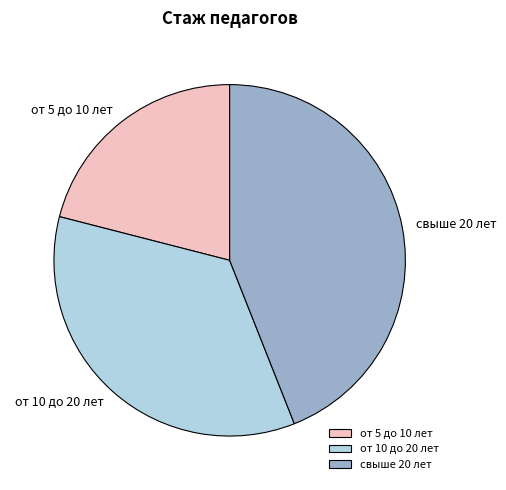

How many slices are in this pie chart?

3